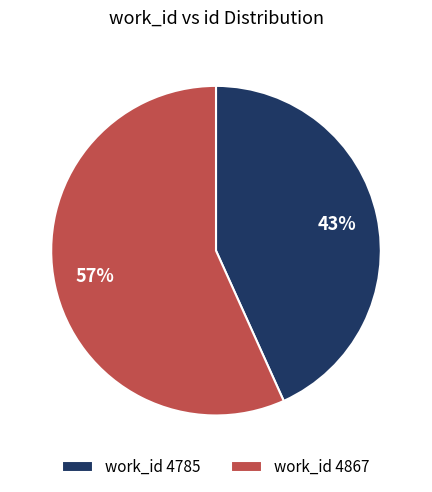

Do work_id 4785 and work_id 4867 together represent more than half of the pie?

Yes